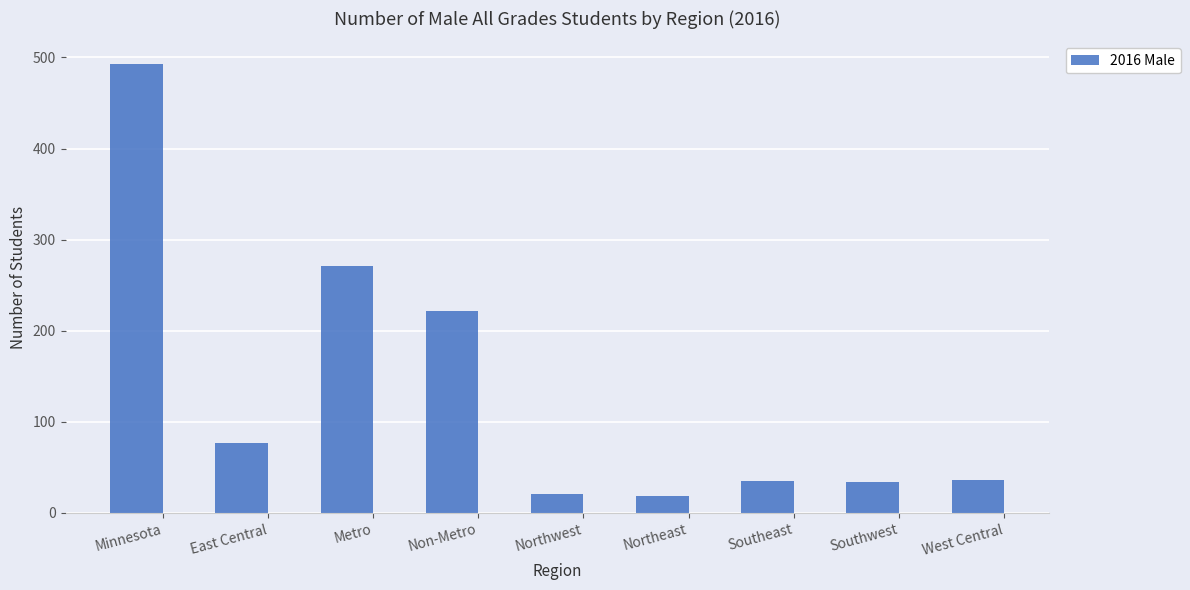

What is the greatest value displayed?

493